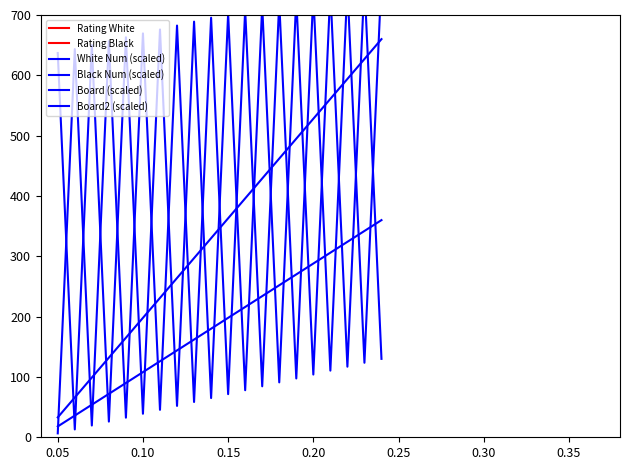

Does the chart display data point markers on the line(s)?

No